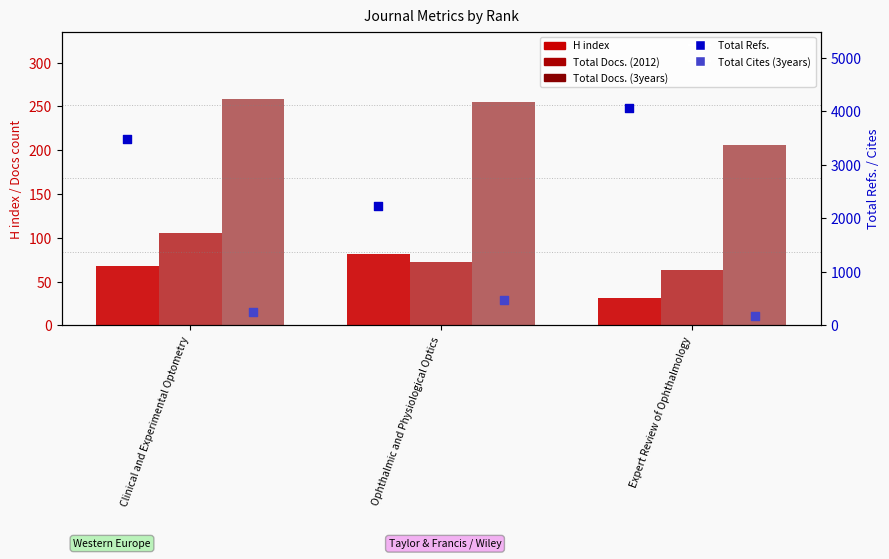

At which category is the sum across all series the highest?

Expert Review of Ophthalmology